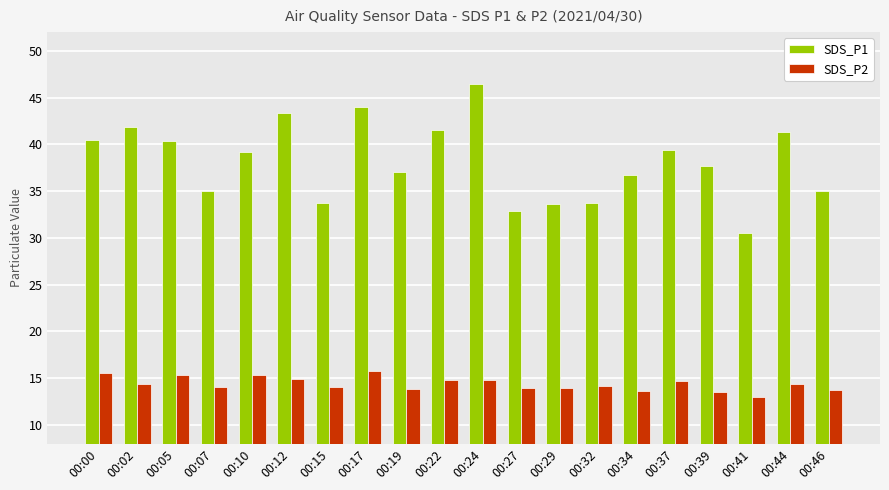

What is the sum of all SDS_P1 values?

764.1